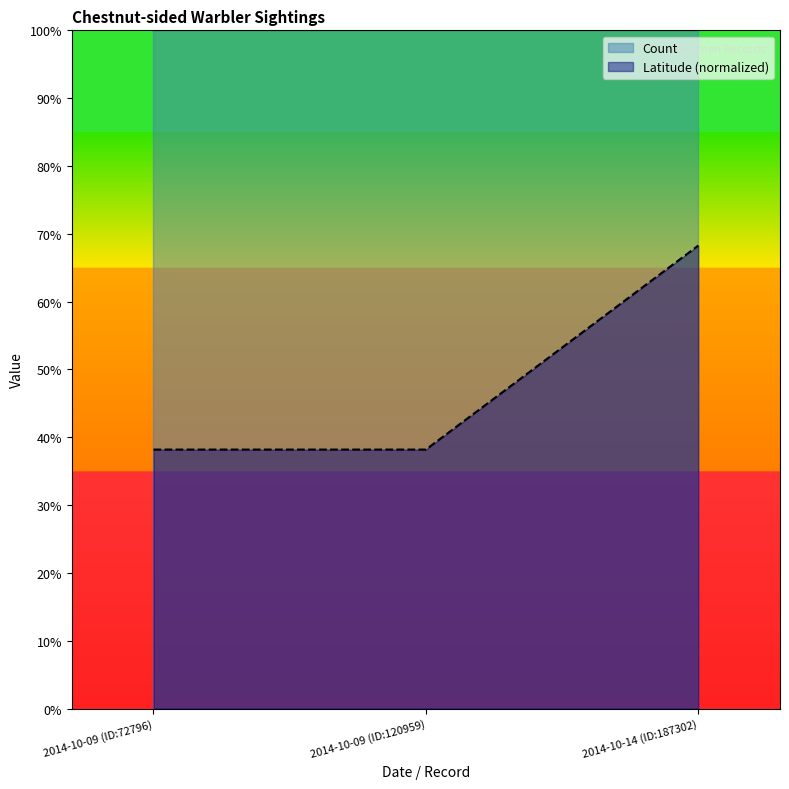

What is the difference between the maximum and minimum values?

0.3